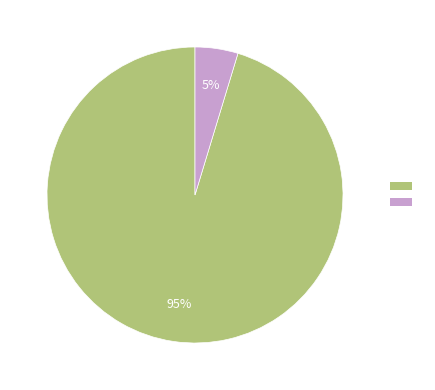

To the nearest percent, what is the average slice percentage?

50%